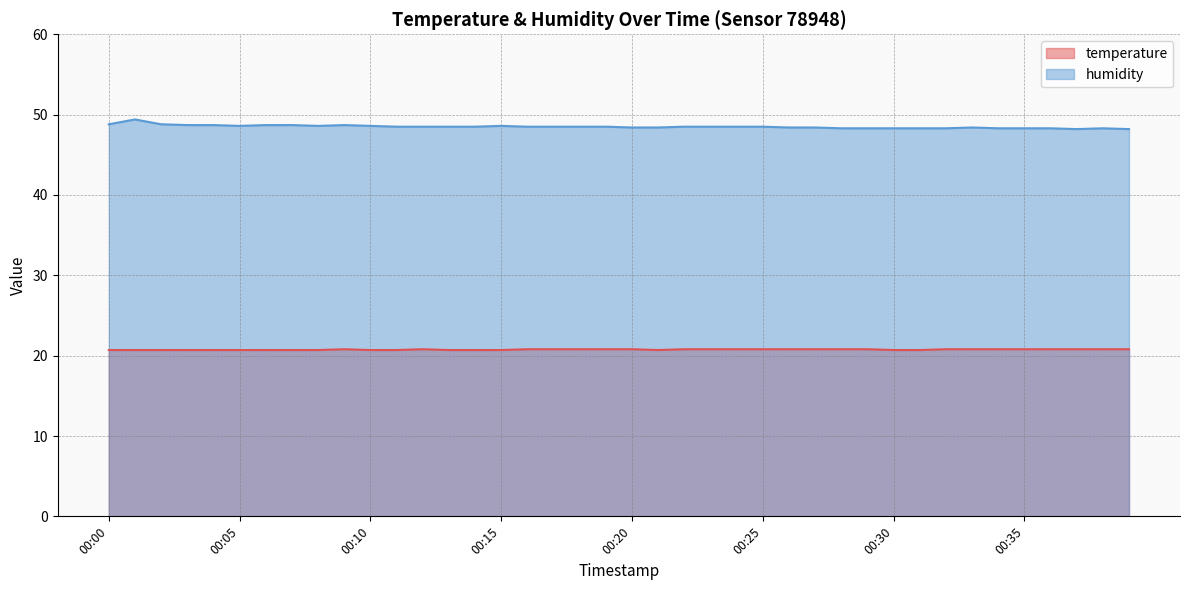

What is the value of the humidity point at the 16th from the left?

48.6